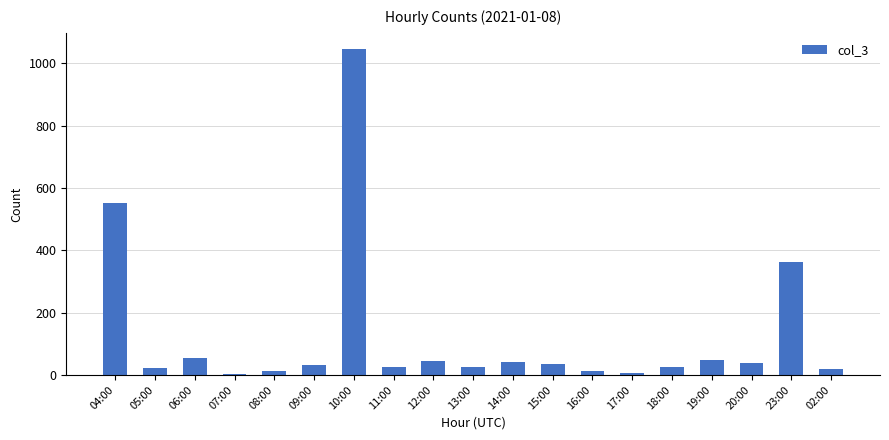

The value at 04:00 is 551. True or false?

True